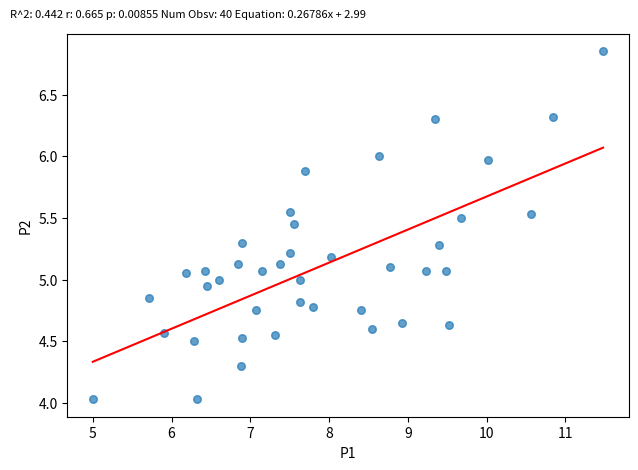

What is the range of X values (max minus min)?

6.5